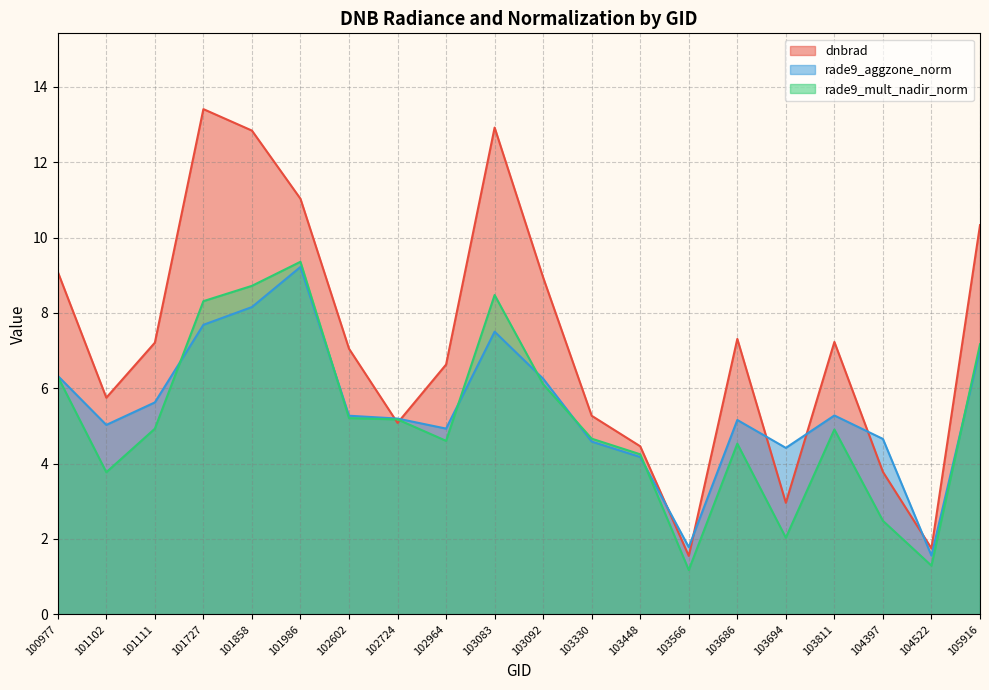

Which series has the largest range (max minus min)?

dnbrad